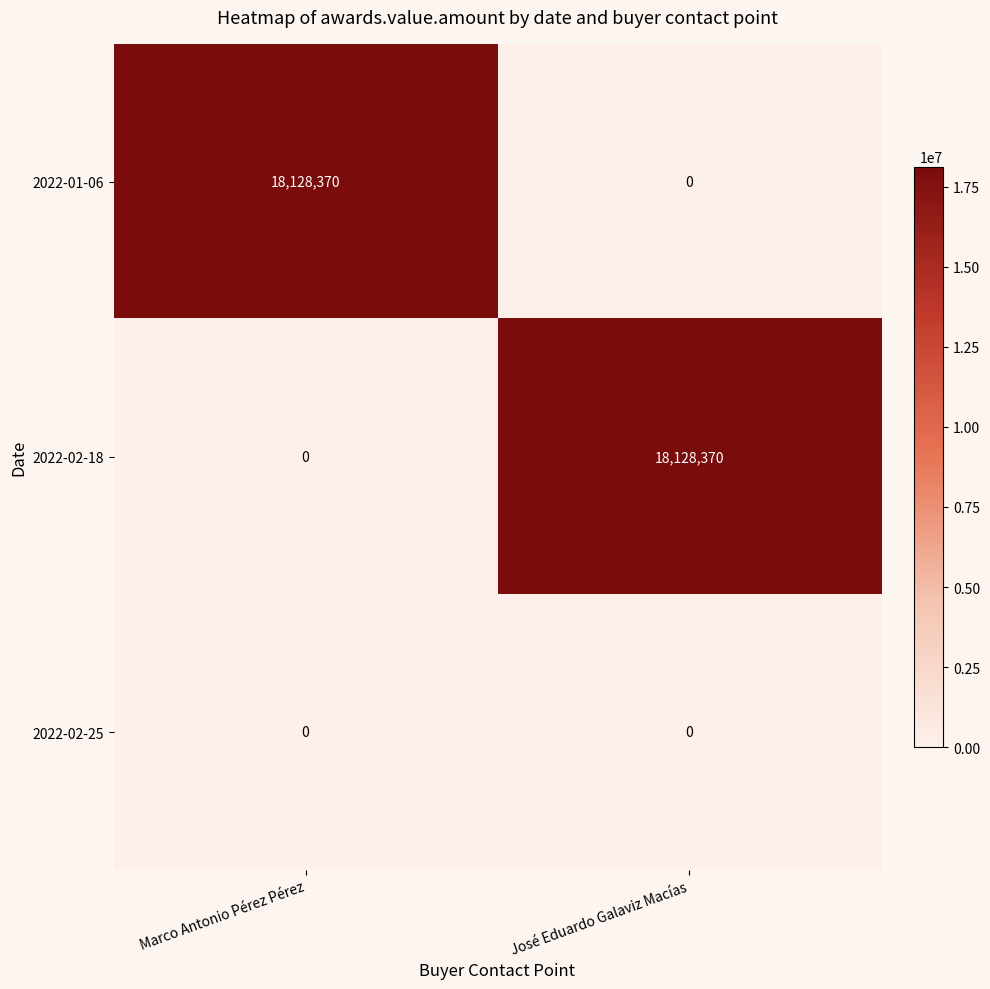

Reading left to right, what are all the values shown in this chart?

2022-01-06: 18128370	0
2022-02-18: 0	18128370
2022-02-25: 0	0